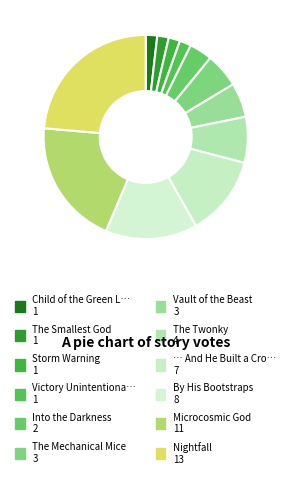

Count the number of slices in the pie.

12